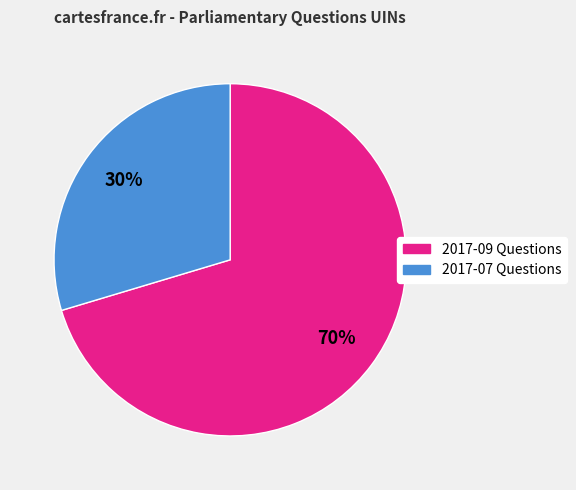

To the nearest percent, what is the combined percentage of 2017-07 Questions and 2017-09 Questions?

100%